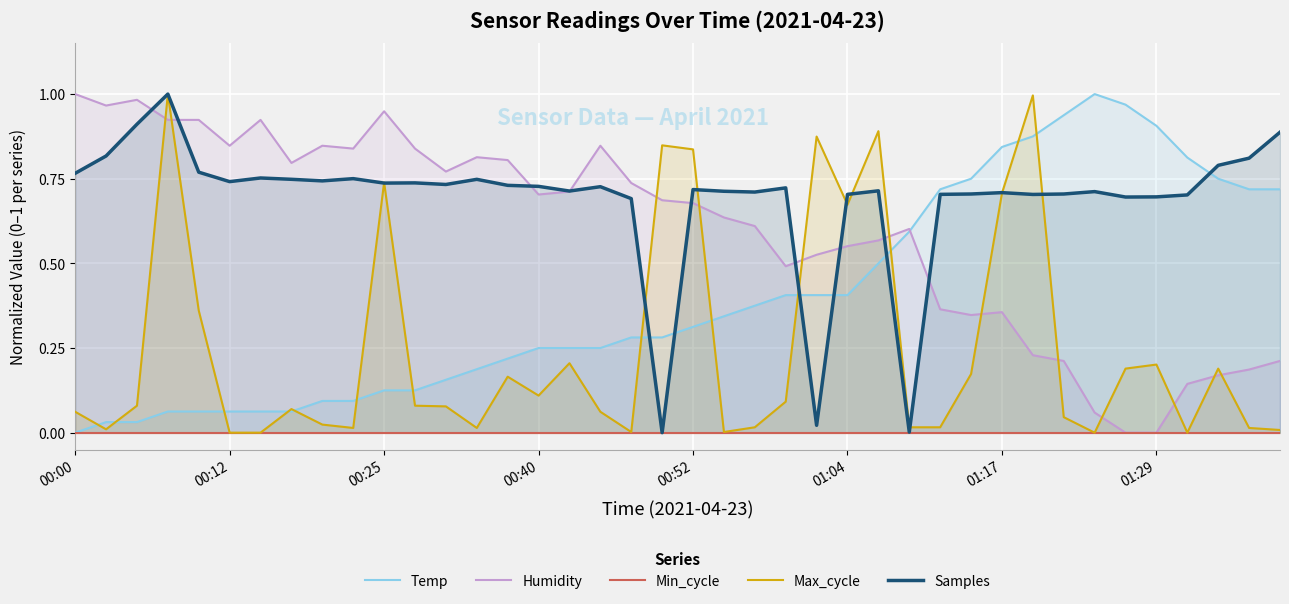

True or false: Max_cycle has a value of 0.3 at 01:29.

False